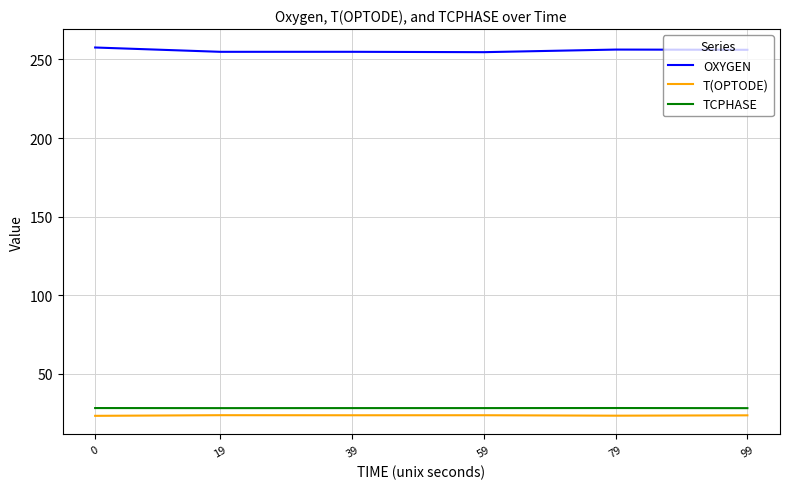

At how many categories does at least one series exceed 51?

6